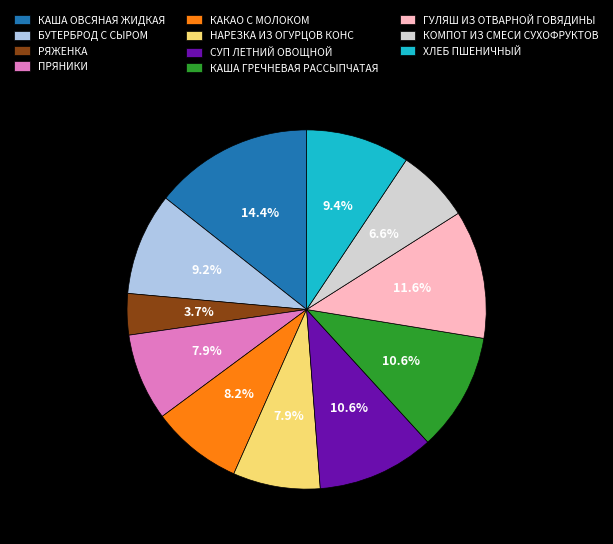

How many slices are in this pie chart?

11